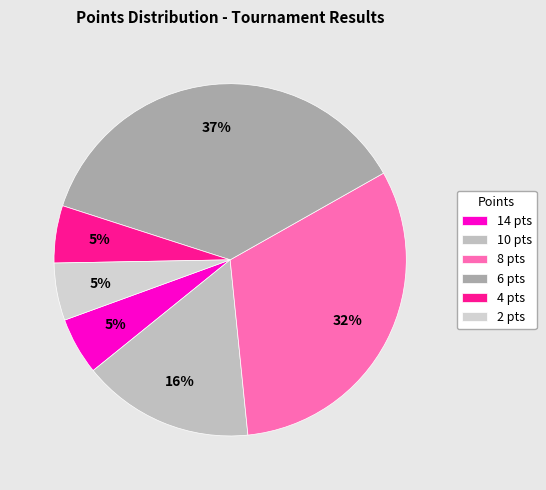

How many slices are in this pie chart?

6